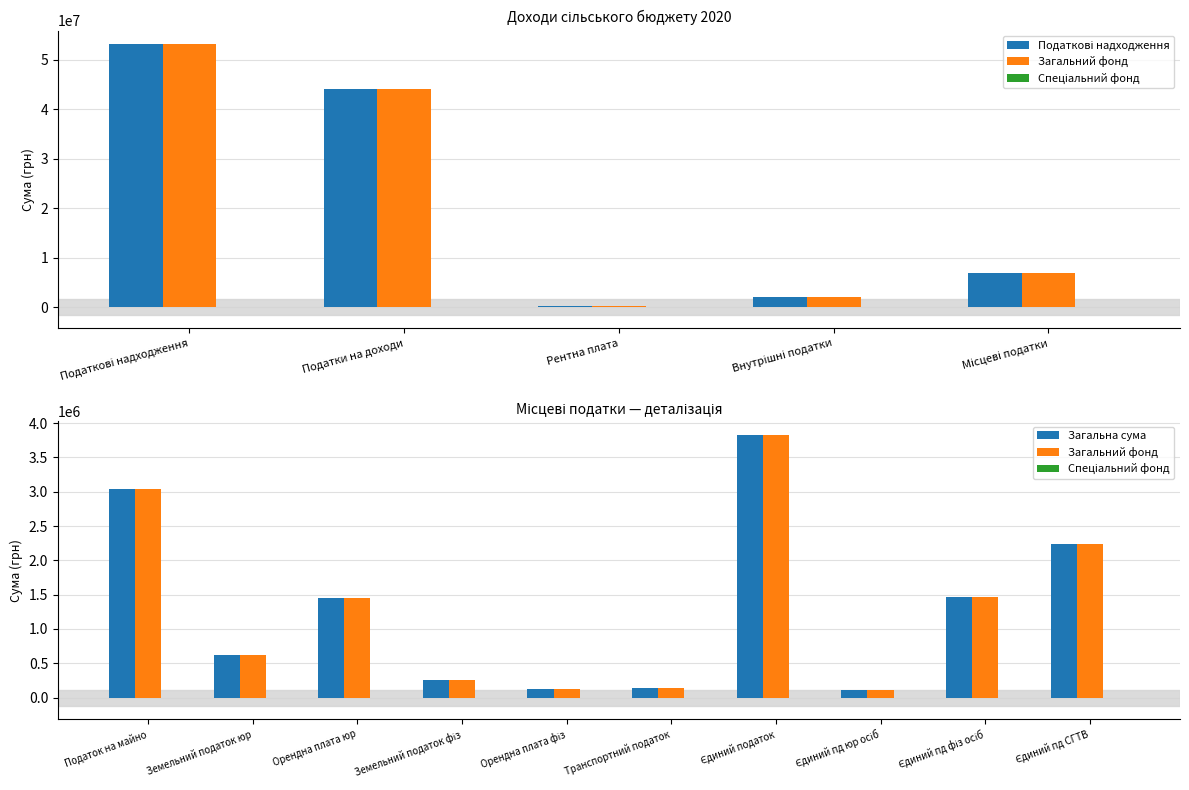

Does the chart contain any negative values?

No